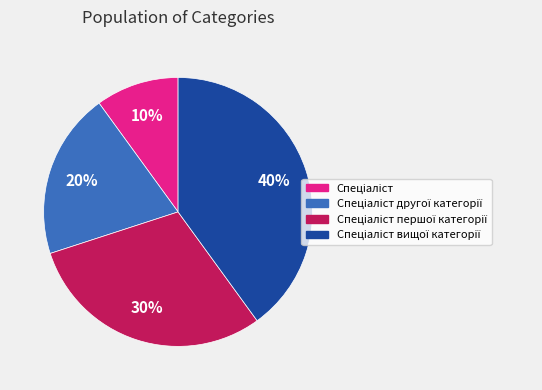

To the nearest percent, what is the difference between the largest and smallest slice percentages?

30%